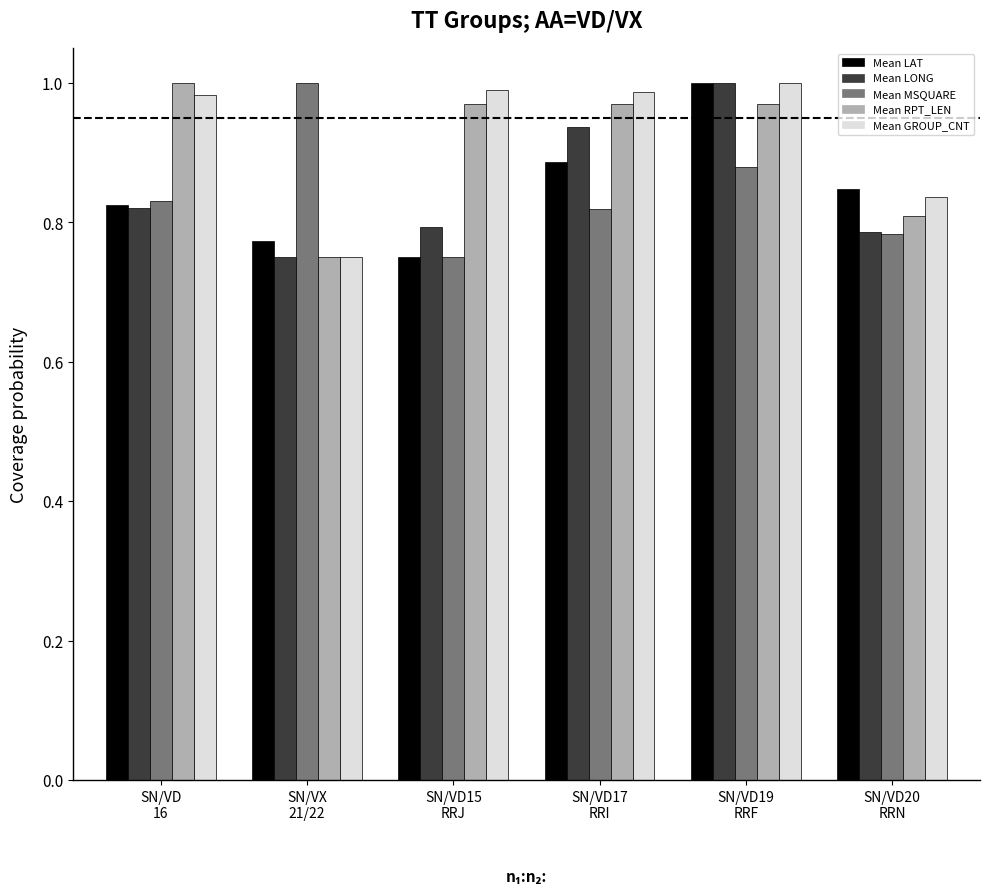

What position from the left is SN/VD
16?

1